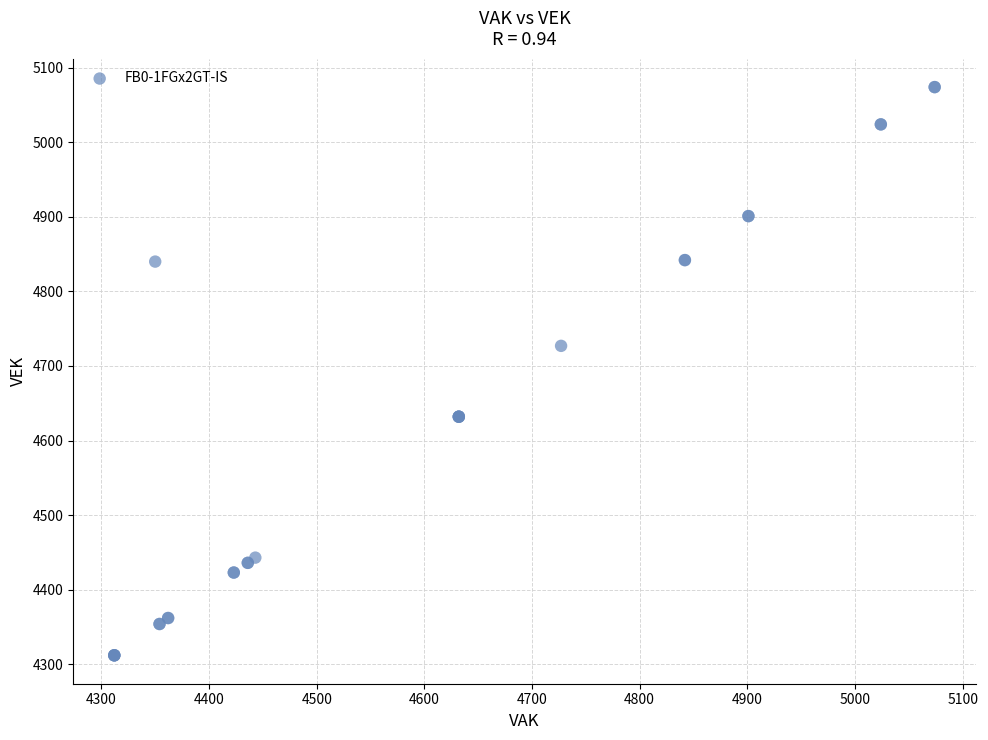

What Y value in the scatter plot is closest to 4693?

4727